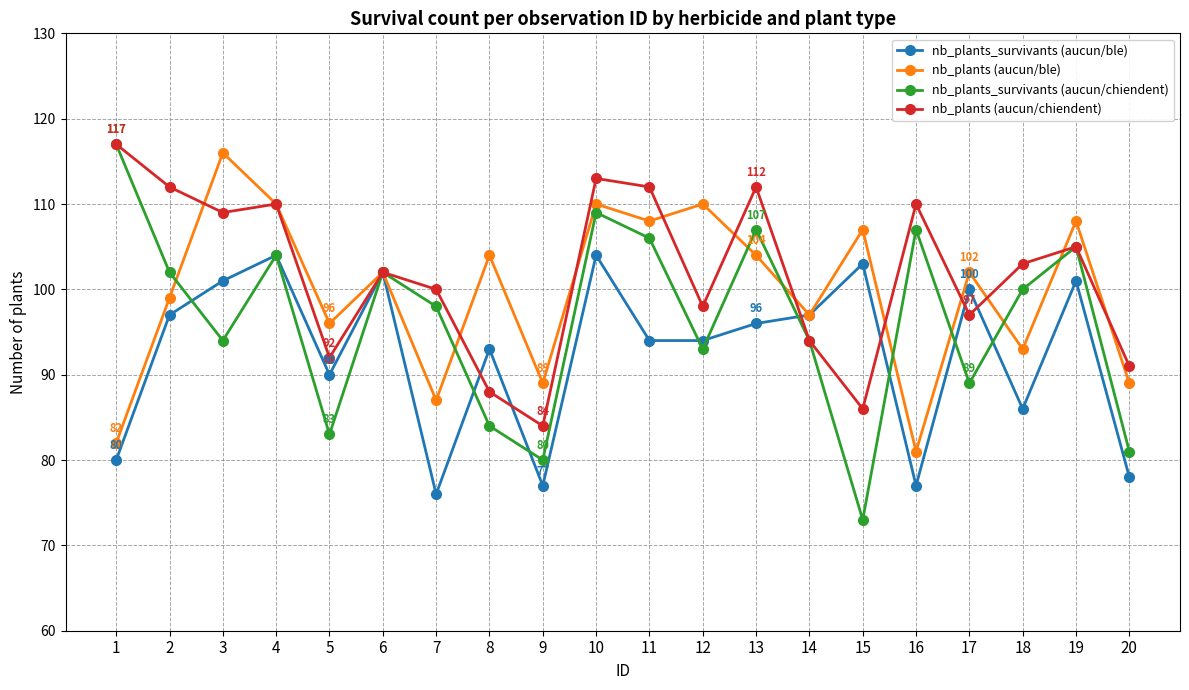

Does the chart display data point markers on the line(s)?

Yes